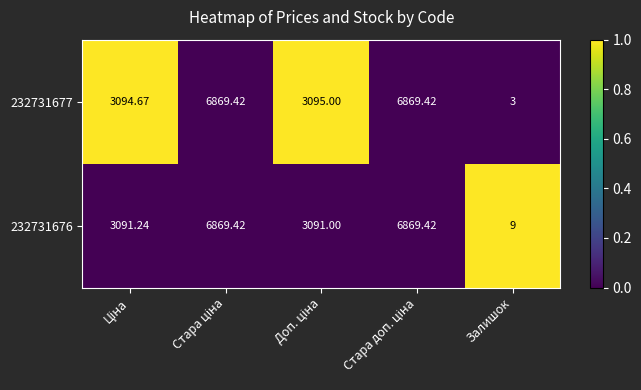

At which label does 232731677 reach its minimum?

Залишок